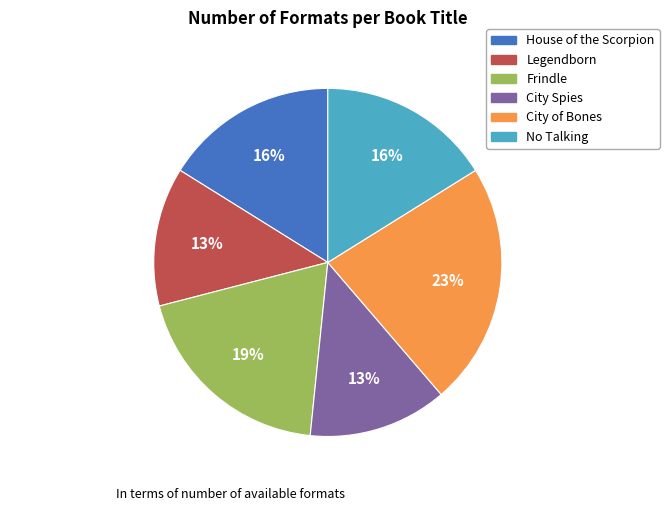

Does Frindle account for over 50% of the chart?

No